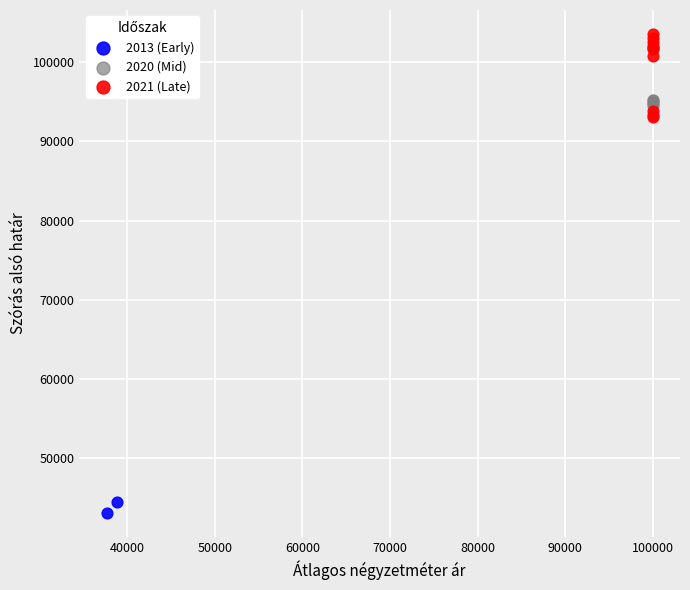

Which series contains the highest Y value?

2021 (Late)